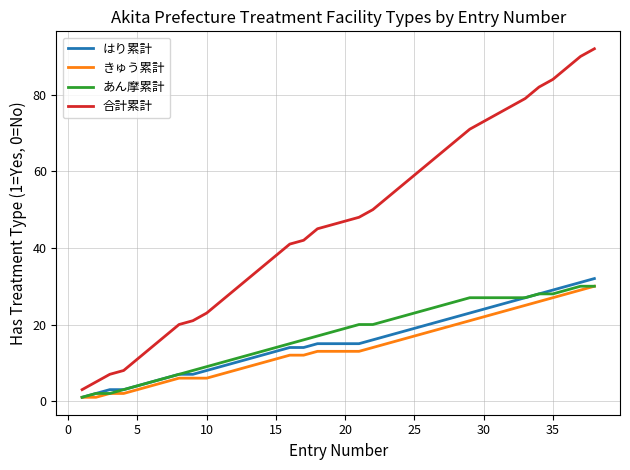

What is the highest value of the はり累計 series?

32